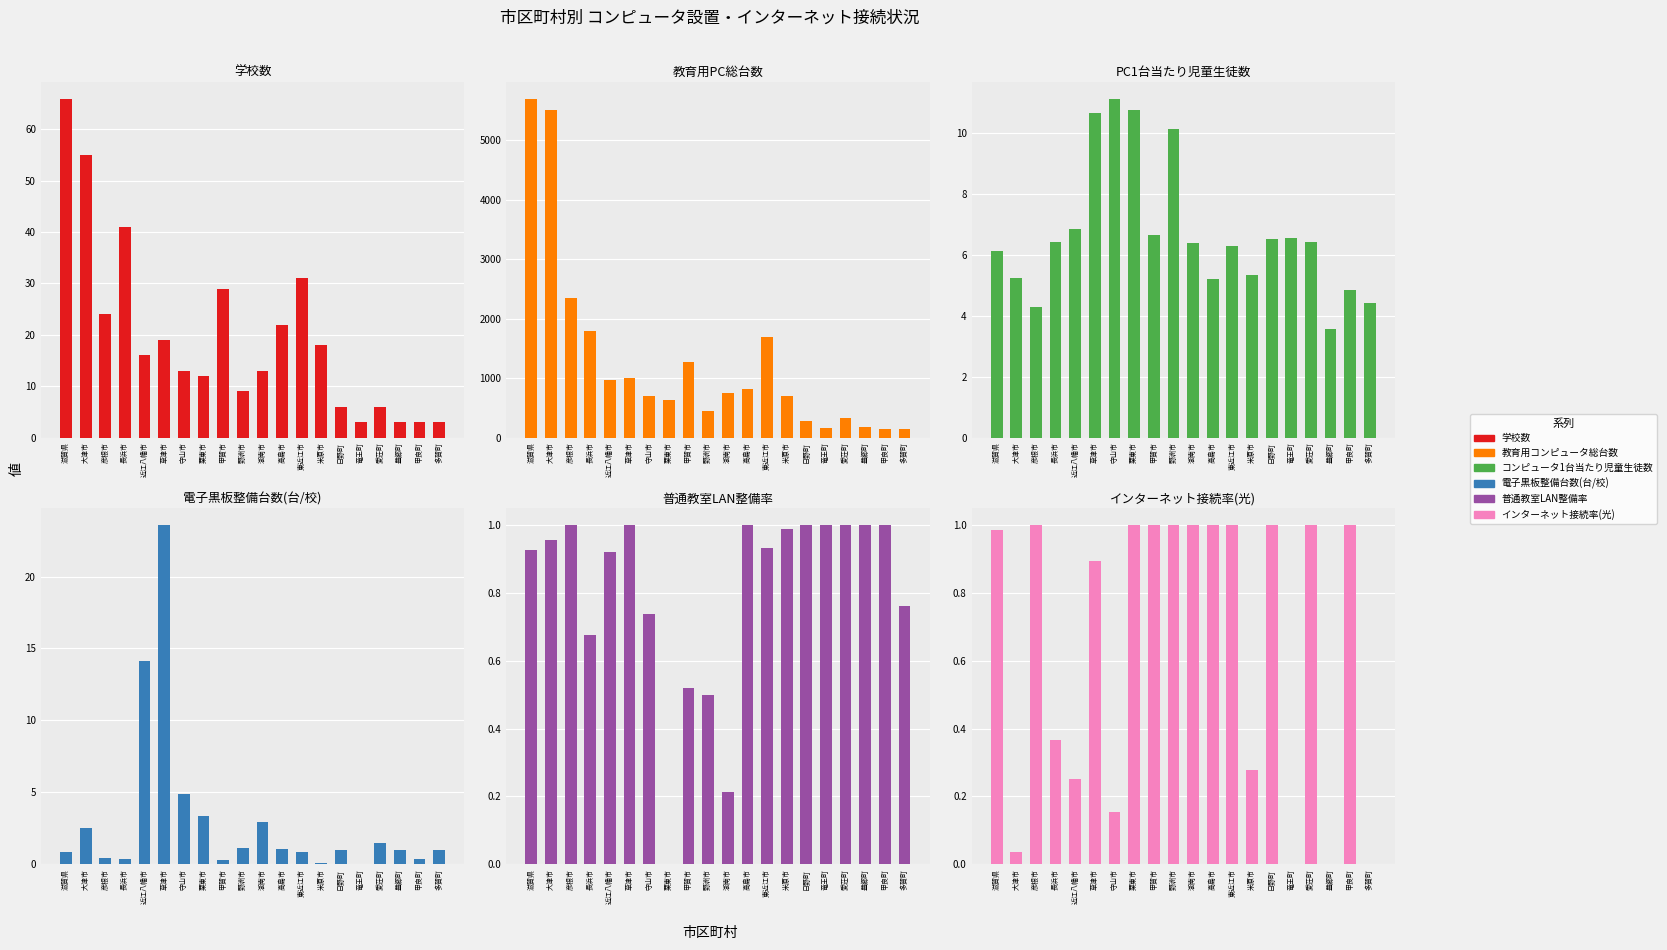

Is it true that コンピュータ1台当たり児童生徒数 equals 6.7 at 彦根市?

False